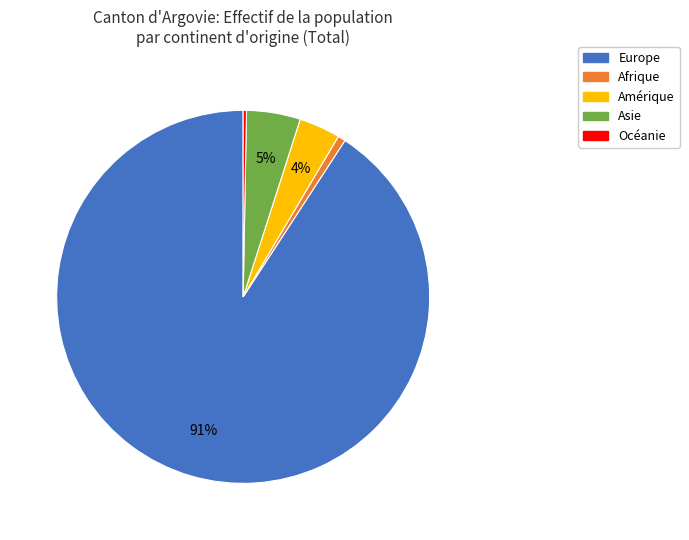

What percentage is the Asie slice, to the nearest percent?

5%